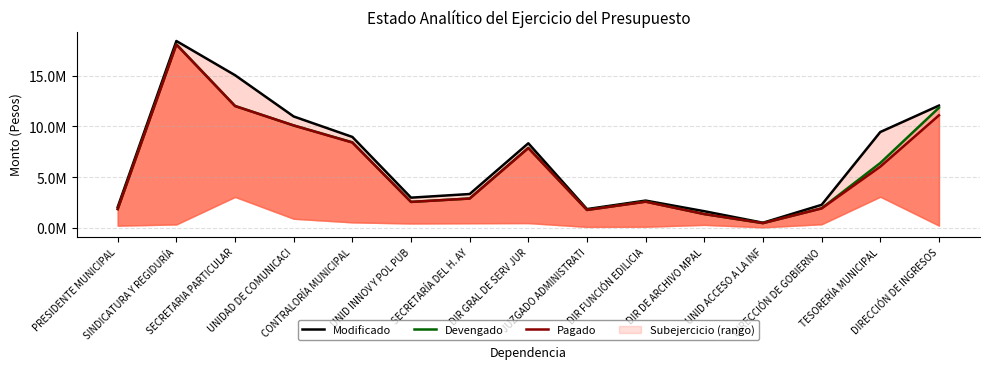

Is it true that Pagado equals 8406729.8 at CONTRALORÍA MUNICIPAL?

True